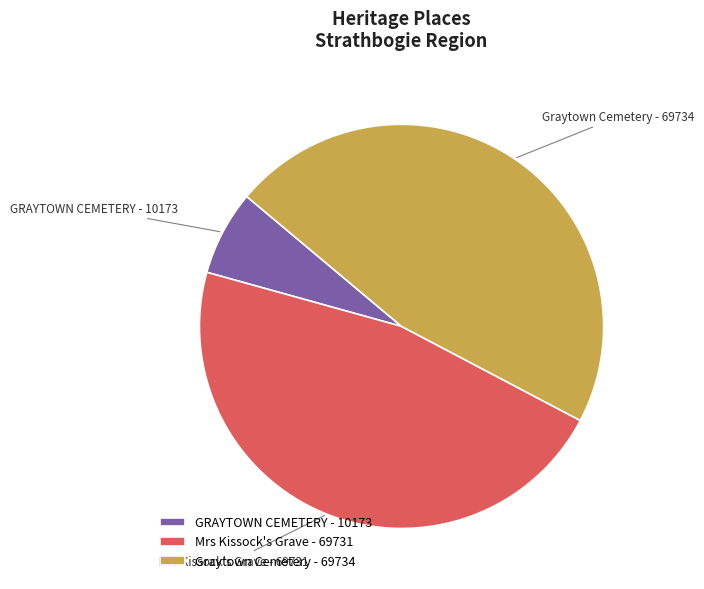

Is Graytown Cemetery the majority of the pie?

No